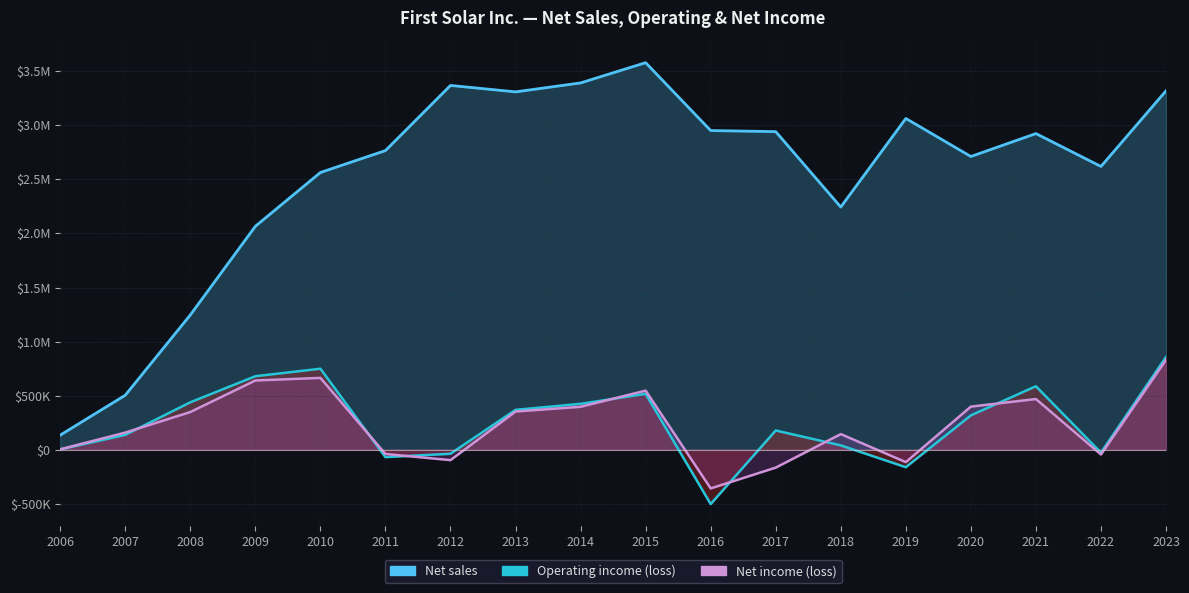

Which has a higher value, 2006 or 2020?

2020